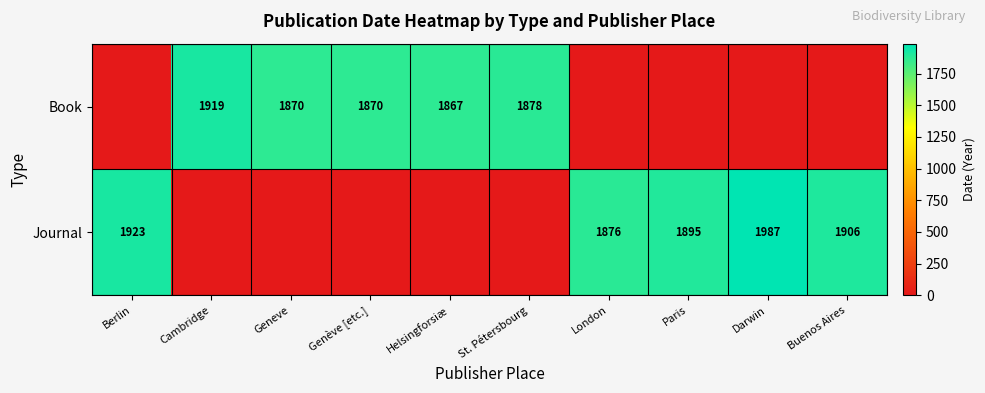

At how many categories does at least one series exceed 1233?

10